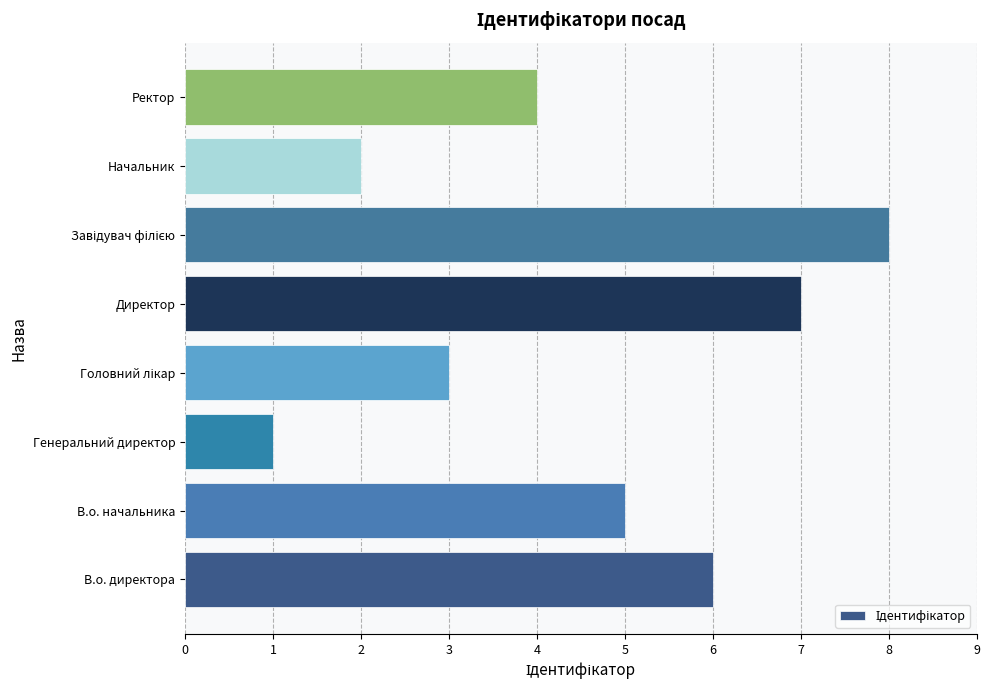

What is the sum of the values at Директор and Генеральний директор?

8